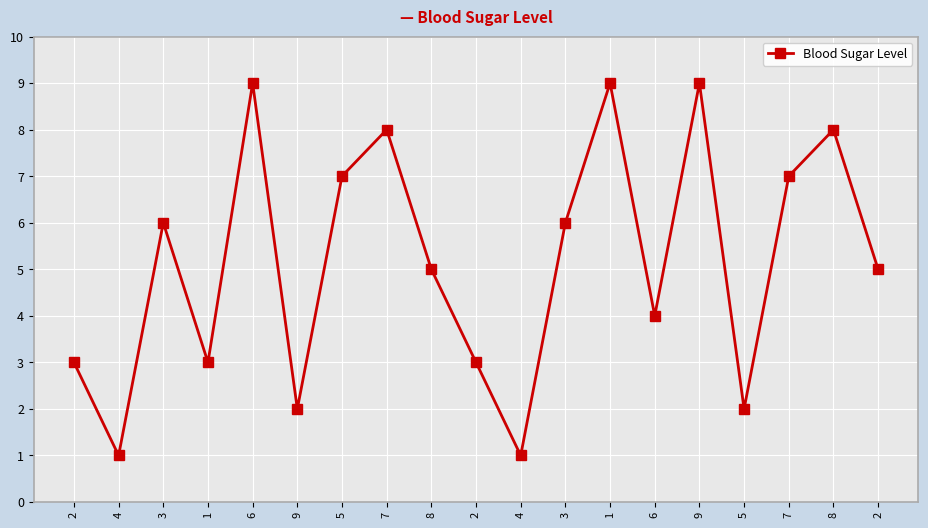

How many distinct data groups are displayed?

1